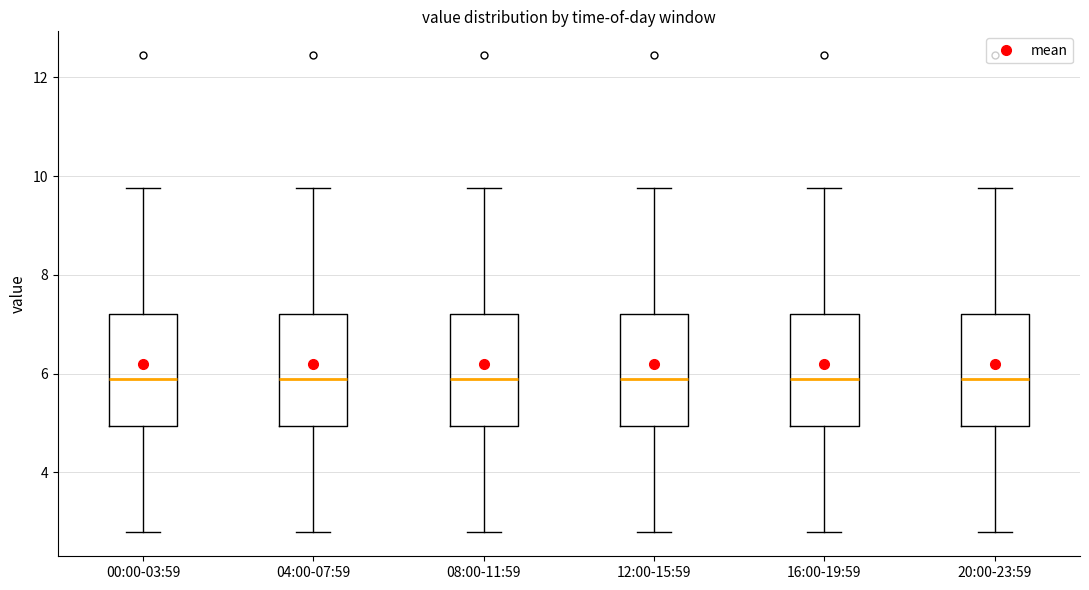

Reading left to right, transcribe this box plot: for each box, give where its median line is, the range the box spans, and where its two whiskers end, as read against the y-axis. The values are not printed on the chart, so give them approximately, as read against the axis.

00:00-03:59: median 5.8, box 5.0 to 7.2, whiskers 2.8 to 9.8
04:00-07:59: median 5.8, box 5.0 to 7.2, whiskers 2.8 to 9.8
08:00-11:59: median 5.8, box 5.0 to 7.2, whiskers 2.8 to 9.8
12:00-15:59: median 5.8, box 5.0 to 7.2, whiskers 2.8 to 9.8
16:00-19:59: median 5.8, box 5.0 to 7.2, whiskers 2.8 to 9.8
20:00-23:59: median 5.8, box 5.0 to 7.2, whiskers 2.8 to 9.8